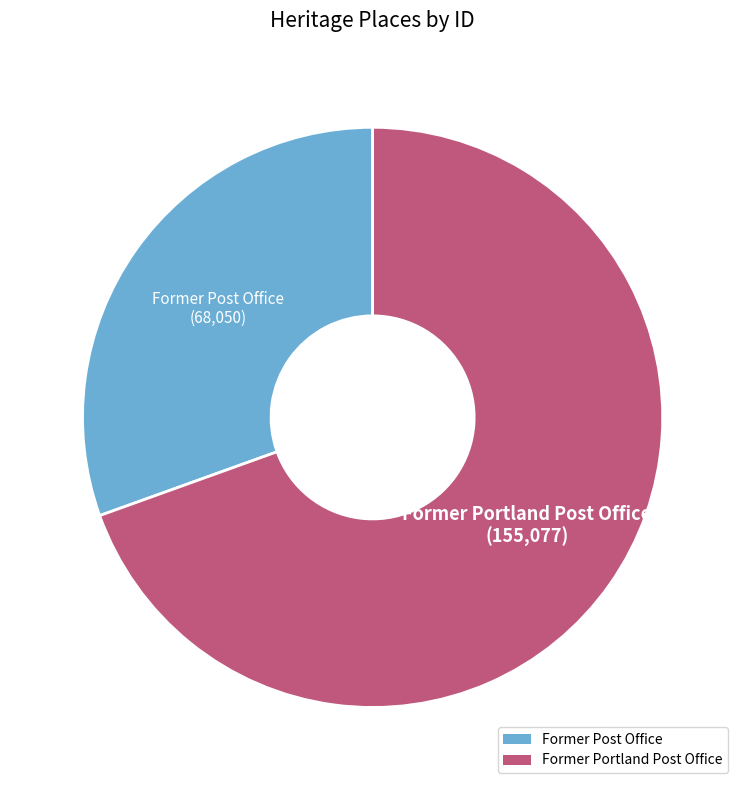

True or false: Former Portland Post Office accounts for 80% of the total.

False